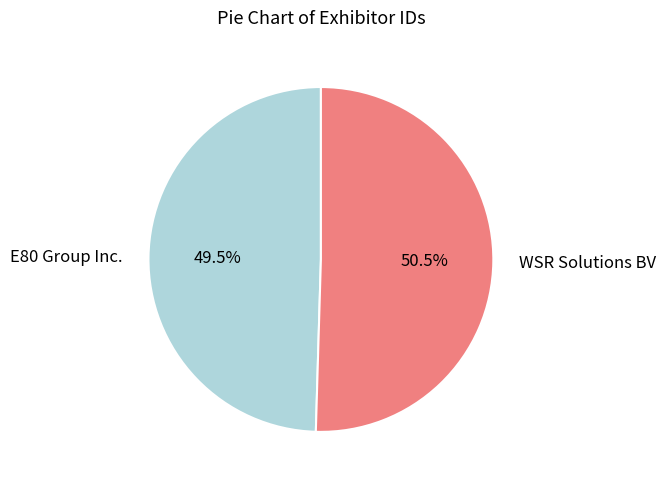

What is the majority slice?

WSR Solutions BV